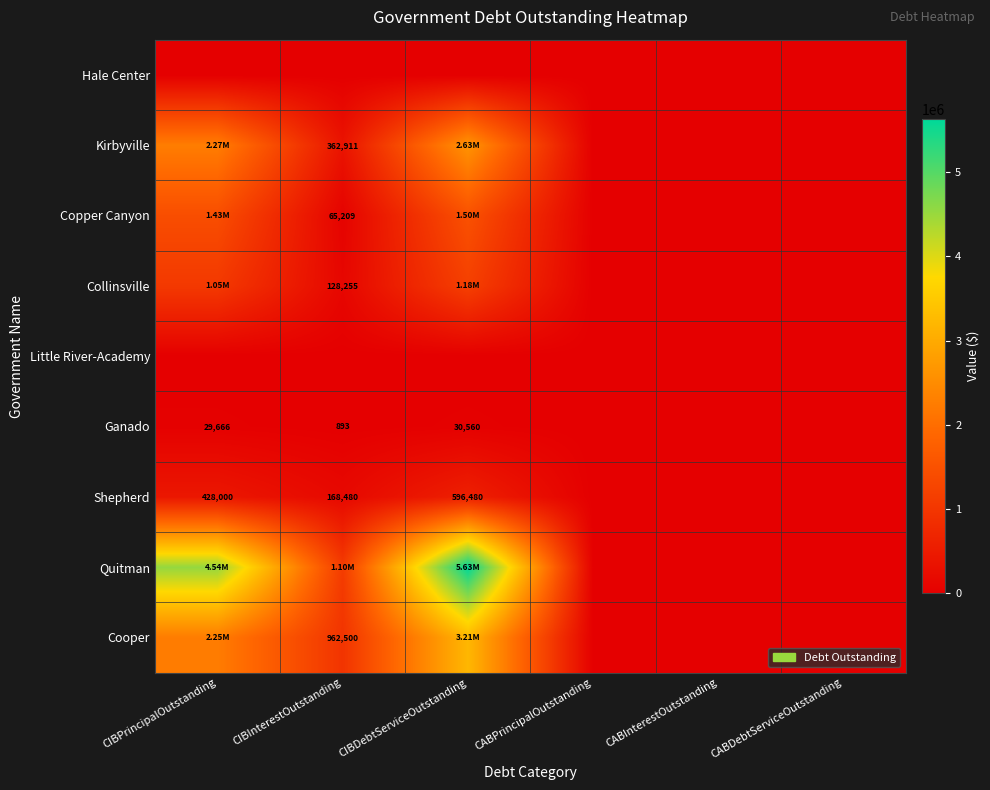

At which category is the sum across all series the highest?

CIBDebtServiceOutstanding